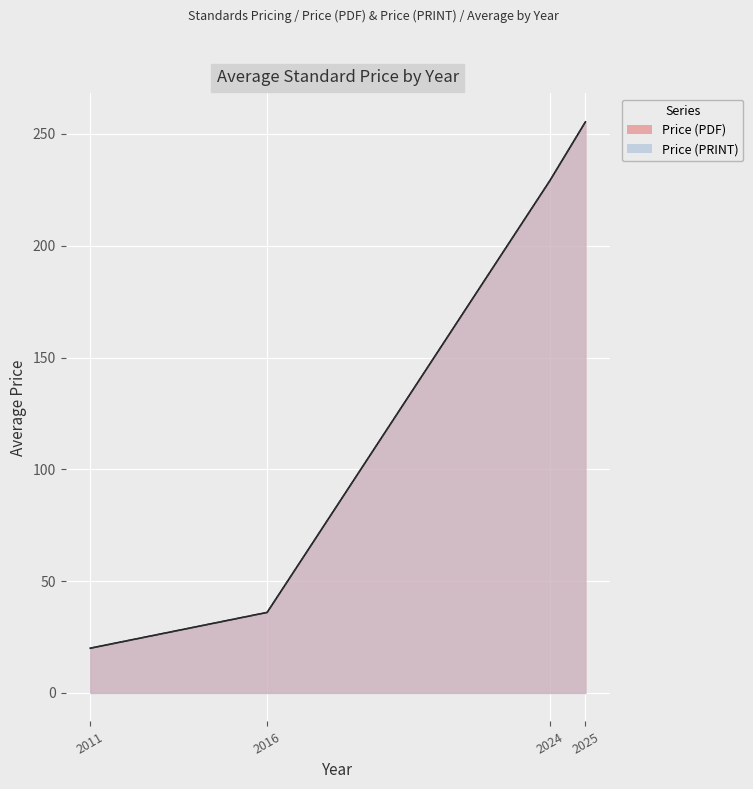

True or false: Price (PRINT) and Price (PDF) cross at least once.

False